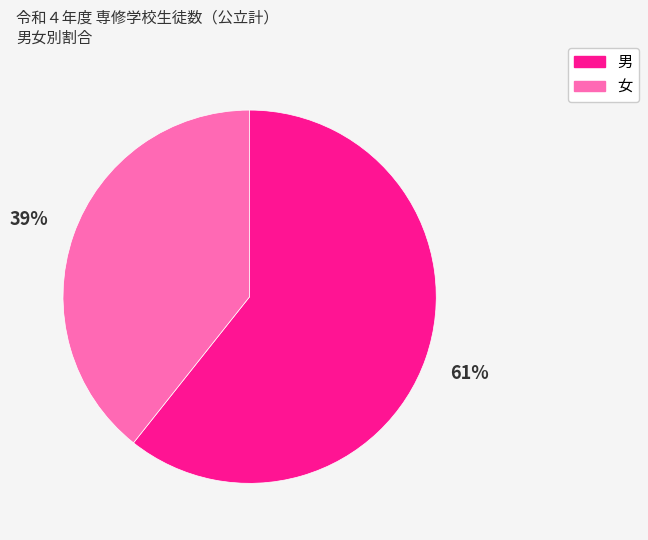

To the nearest percent, what is the average slice percentage?

50%